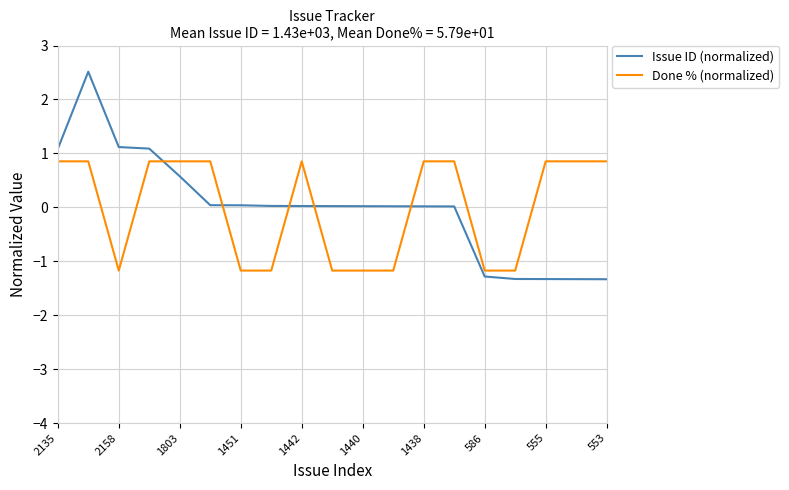

What is the greatest value displayed?

2.5